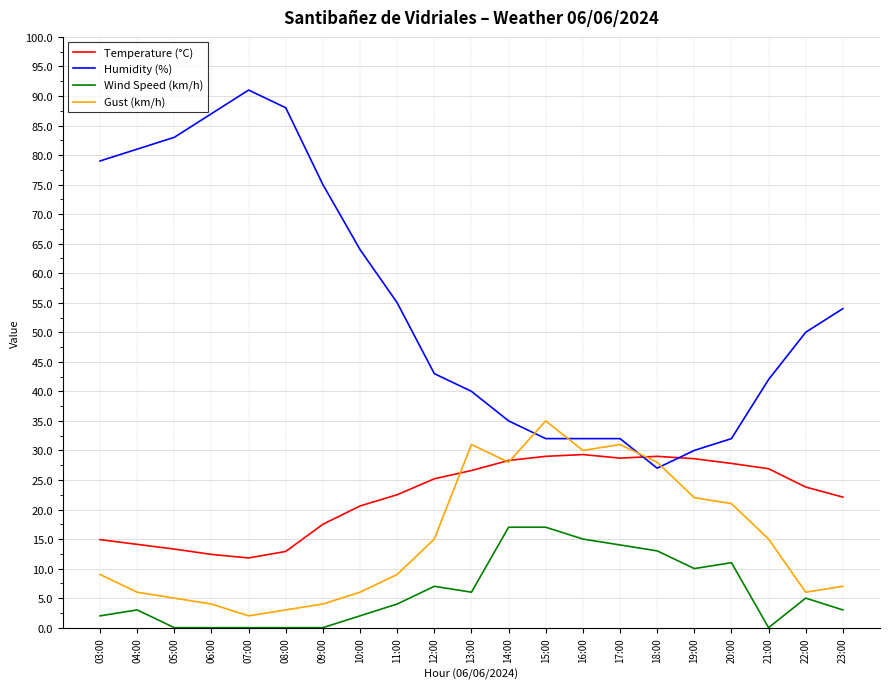

List the series in order of their peak value, highest first.

Humidity (%), Gust (km/h), Temperature (°C), Wind Speed (km/h)